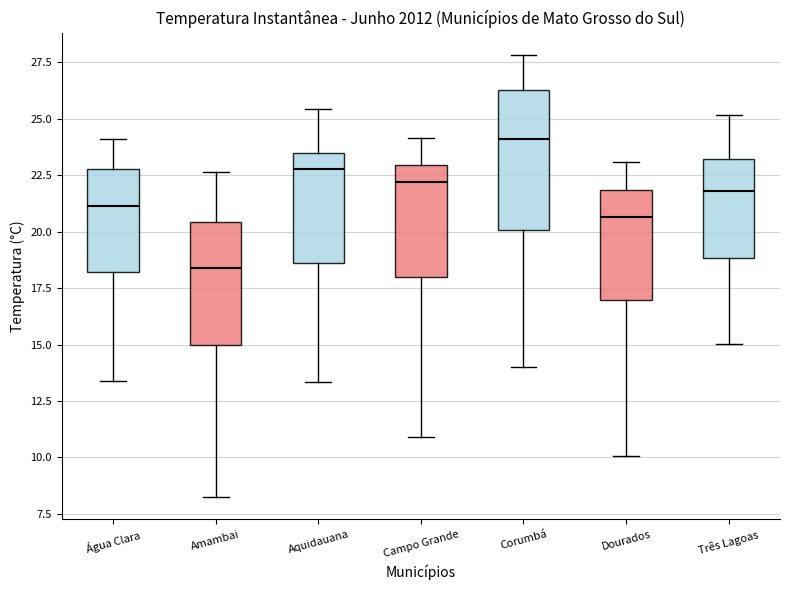

Which box is the tallest, from its lower edge to its upper edge?

Corumbá